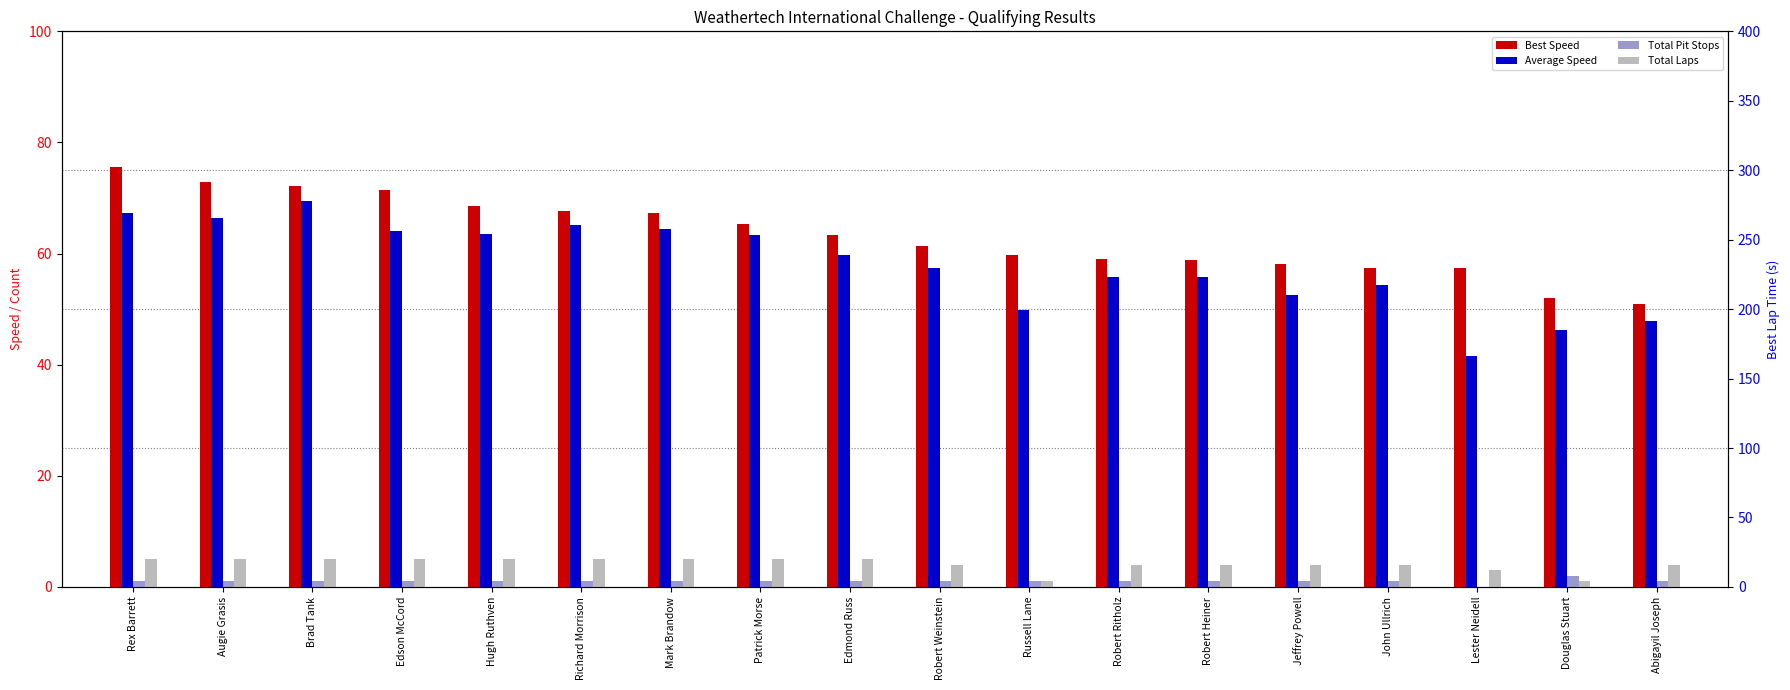

What is the value of the Average Speed bar at the 2nd from the left?

66.4